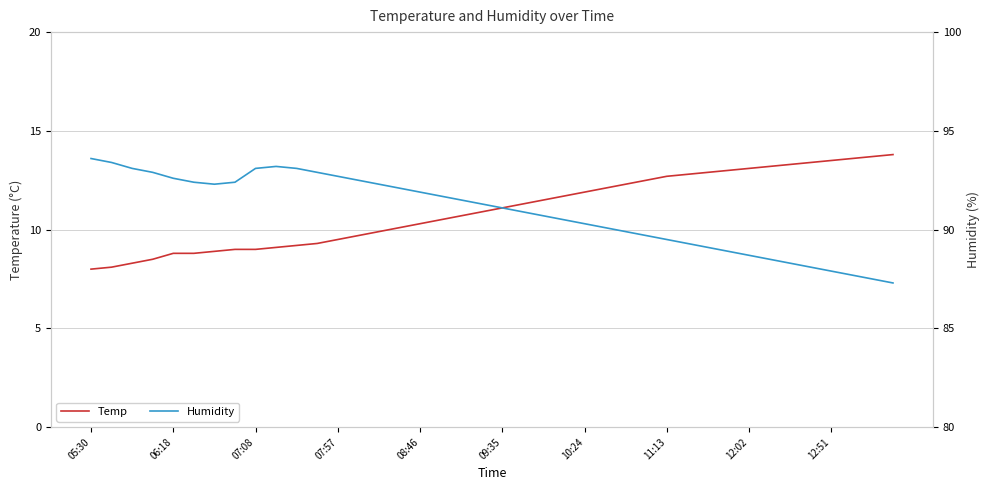

What is the highest value of the Temp series?

13.8